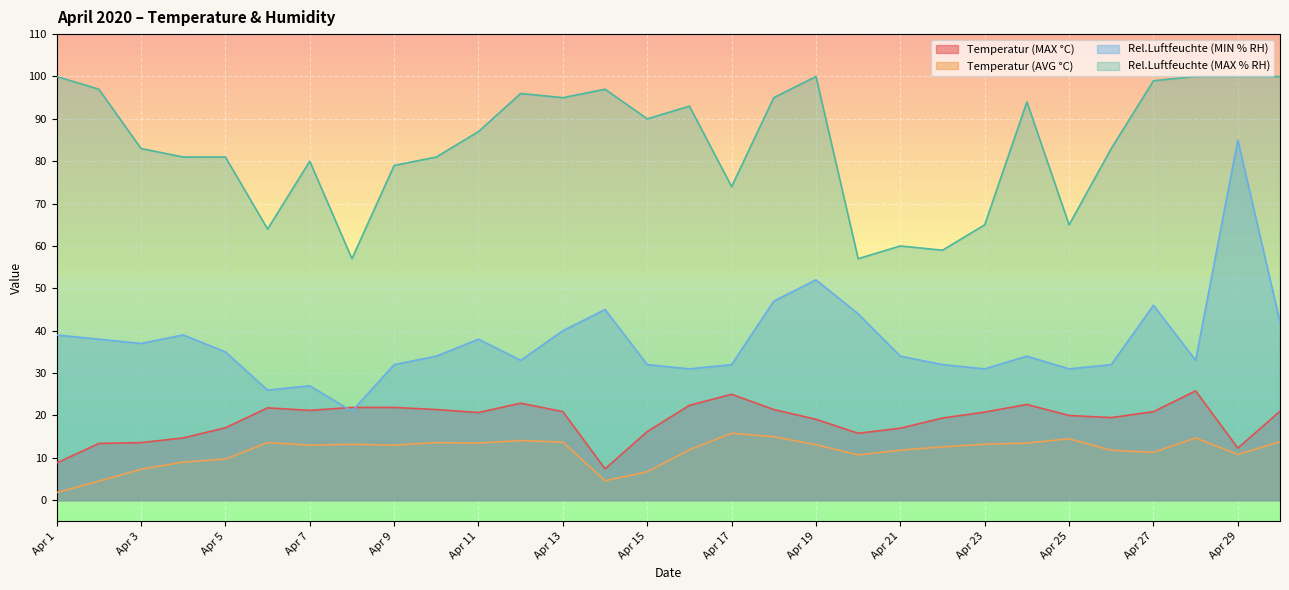

True or false: Rel.Luftfeuchte (MIN % RH) has more than 2 points higher than both neighbors.

True